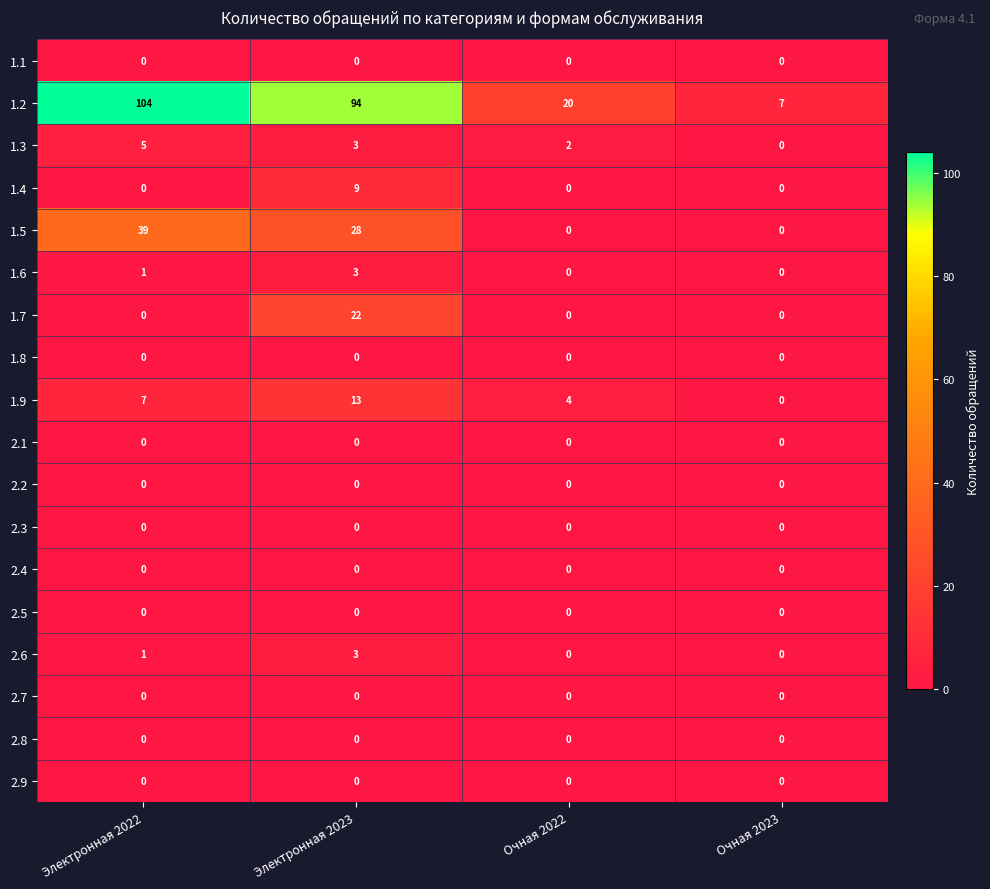

At which label is 1.3 closest to 2?

Очная 2022